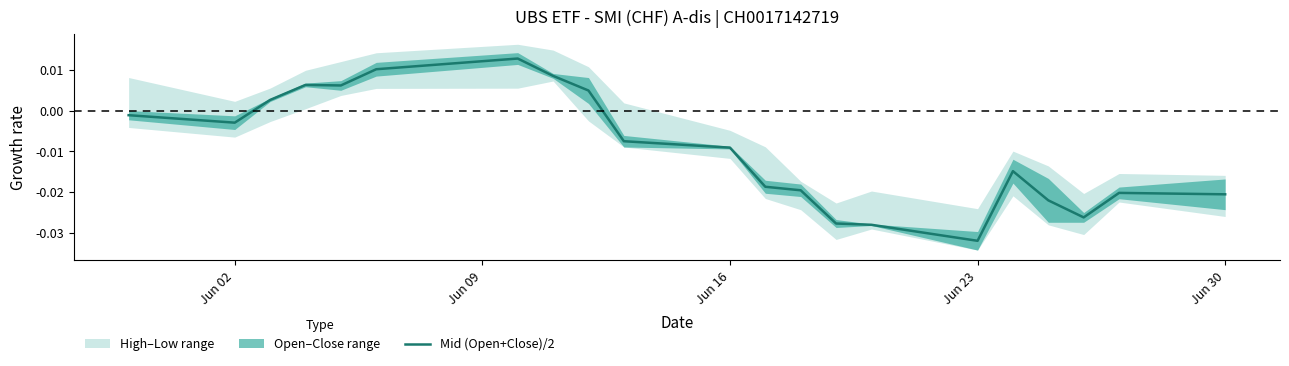

How many points are lower than both their immediate neighbors (excluding endpoints)?

4